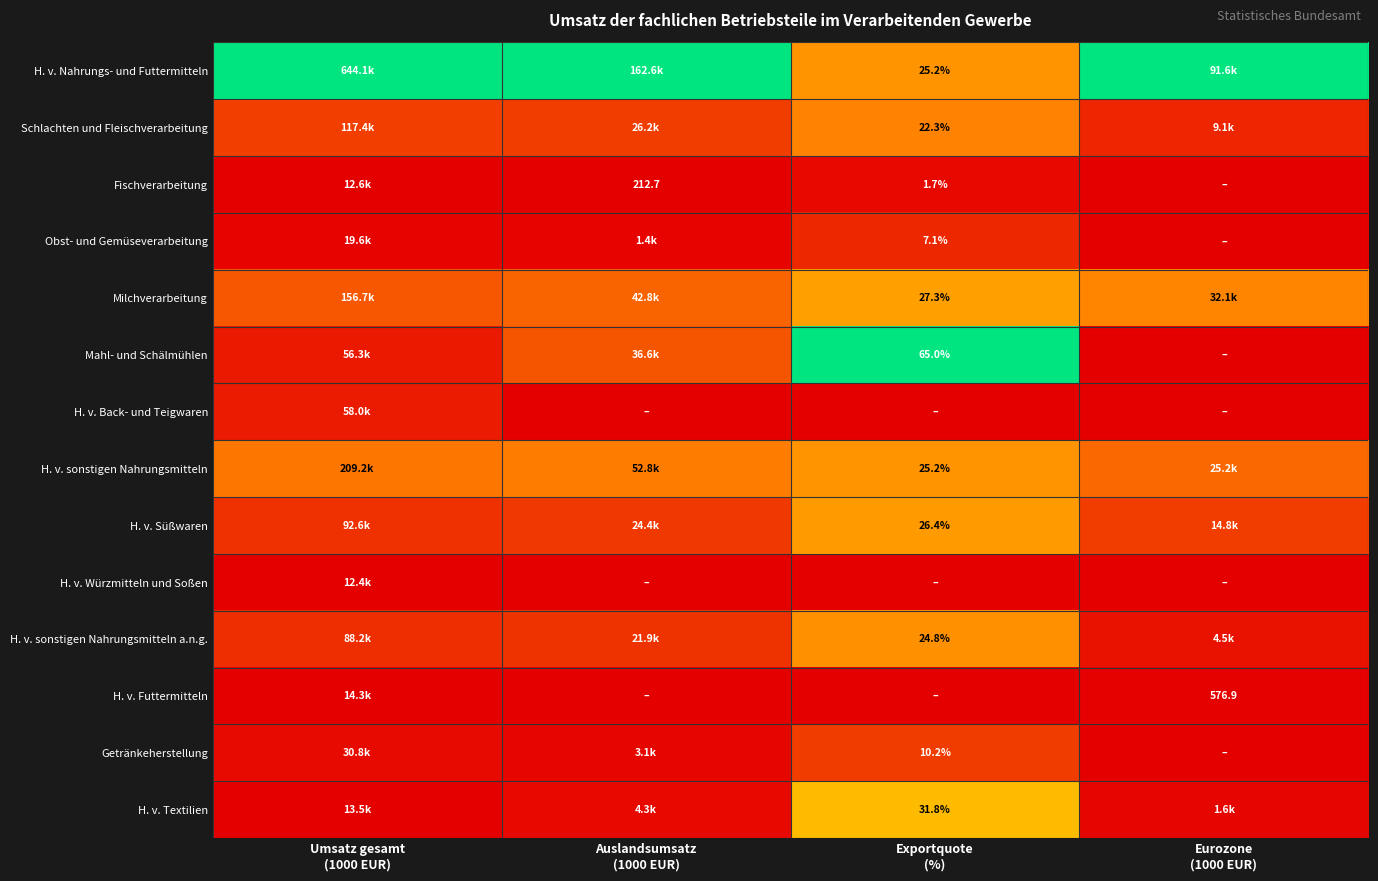

Rank the series at Umsatz gesamt (1000 EUR) from lowest to highest value.

H. v. Würzmitteln und Soßen, Fischverarbeitung, H. v. Textilien, H. v. Futtermitteln, Obst- und Gemüseverarbeitung, Getränkeherstellung, Mahl- und Schälmühlen, H. v. Back- und Teigwaren, H. v. sonstigen Nahrungsmitteln a.n.g., H. v. Süßwaren, Schlachten und Fleischverarbeitung, Milchverarbeitung, H. v. sonstigen Nahrungsmitteln, H. v. Nahrungs- und Futtermitteln